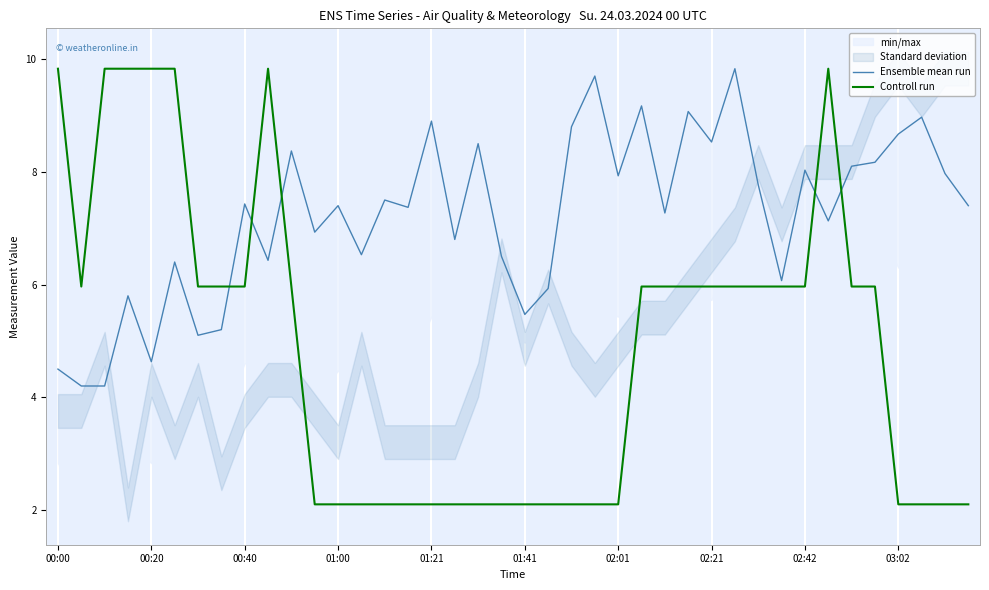

Which series has the largest total across all categories?

Ensemble mean run